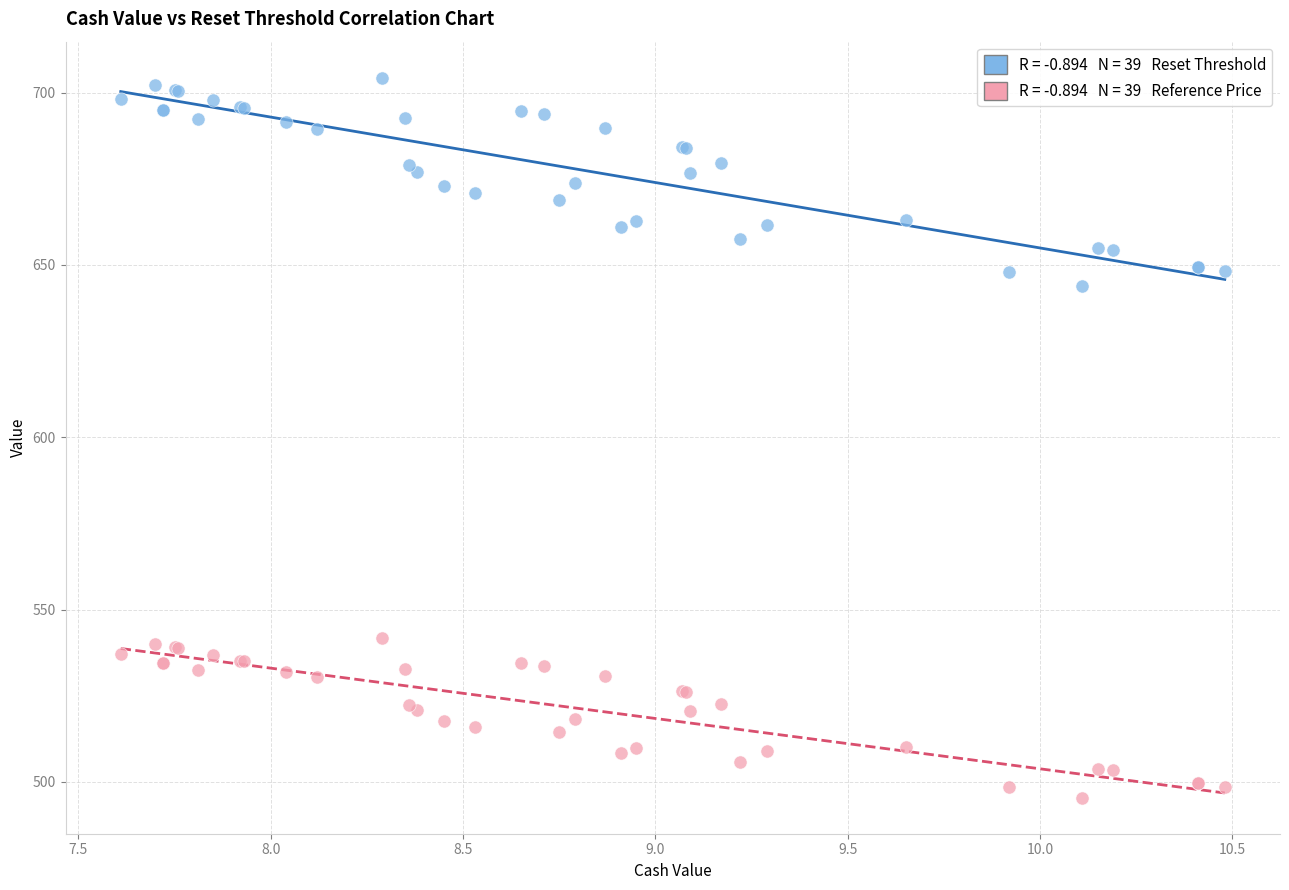

Across all series, what Y value is closest to 599?

644.0